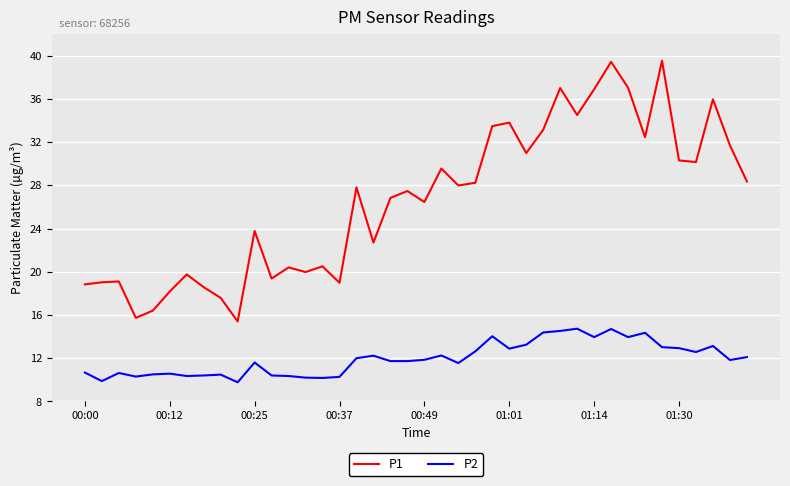

What is the minimum value for P2?

9.8